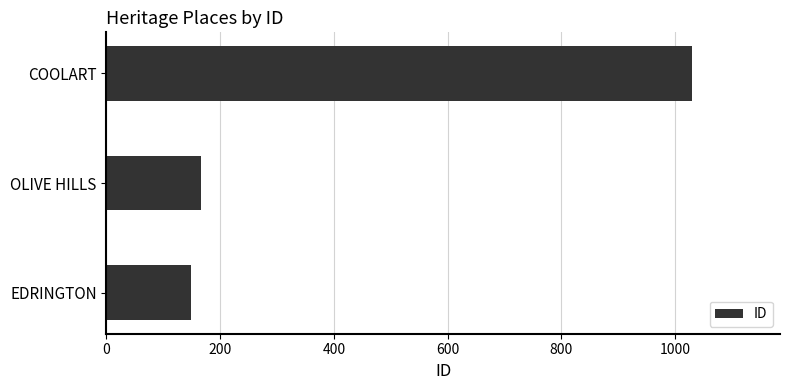

List the labels in order of value, largest first.

COOLART, OLIVE HILLS, EDRINGTON